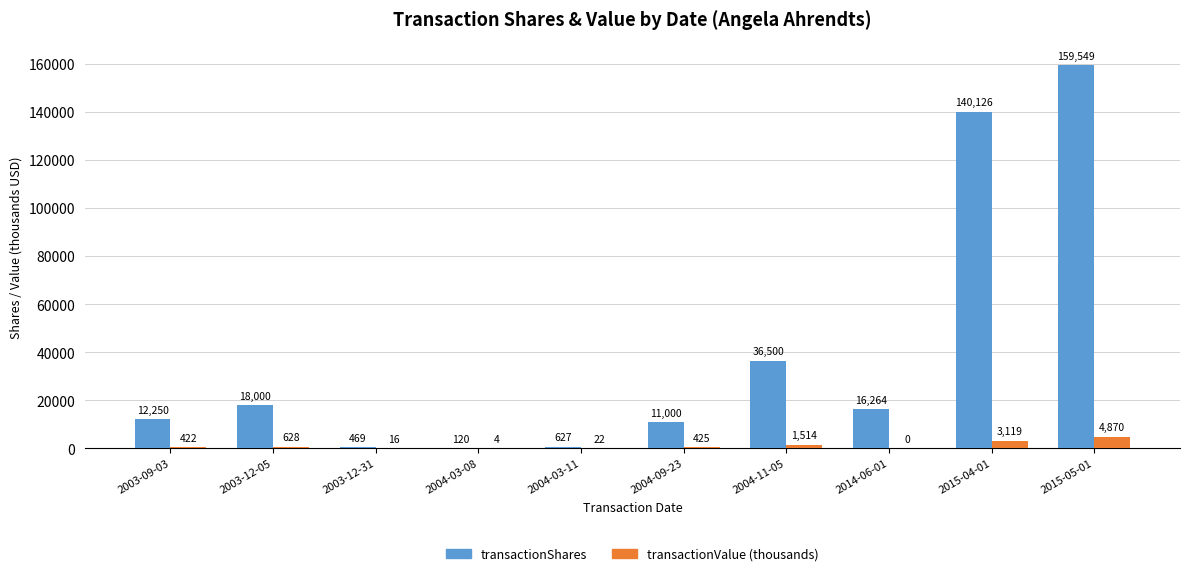

True or false: transactionShares has a value of 159549.0 at 2015-05-01.

True